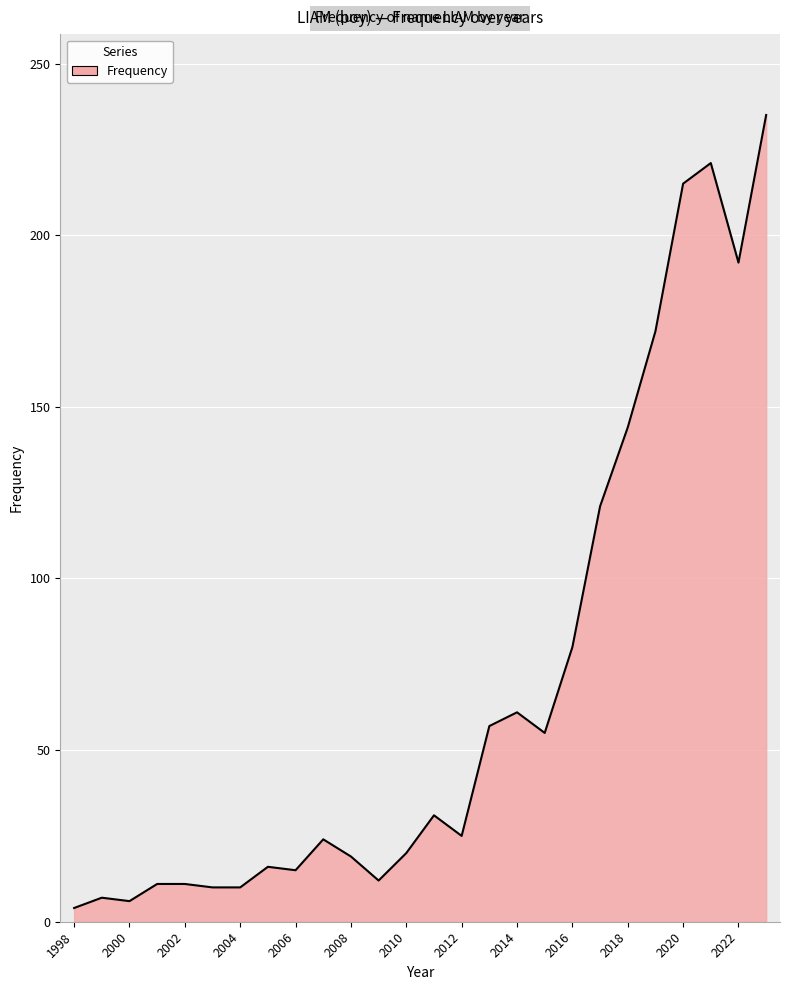

What is the greatest value displayed?

235